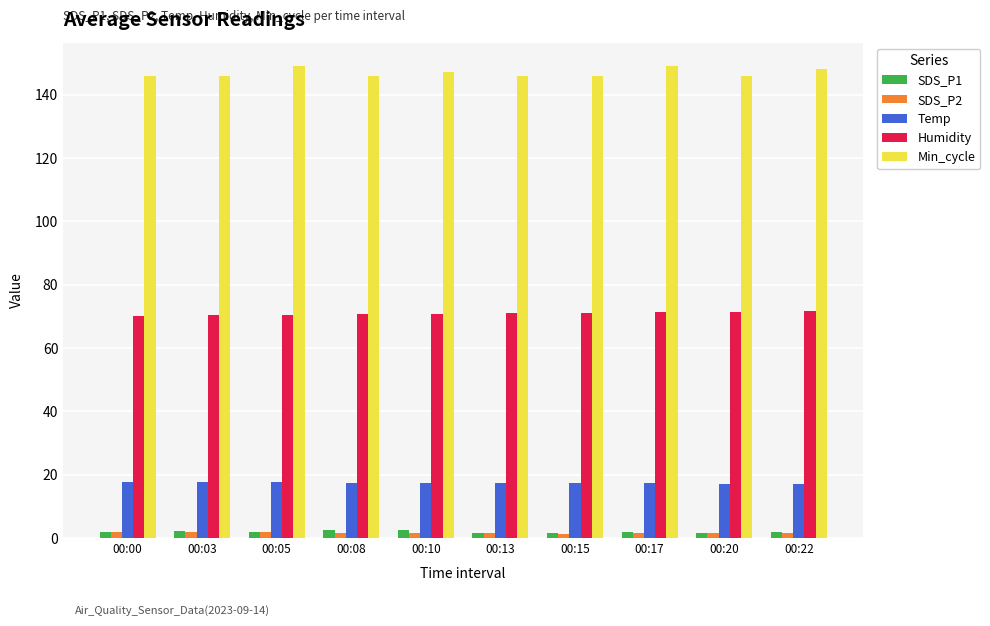

How many groups of bars are there?

10